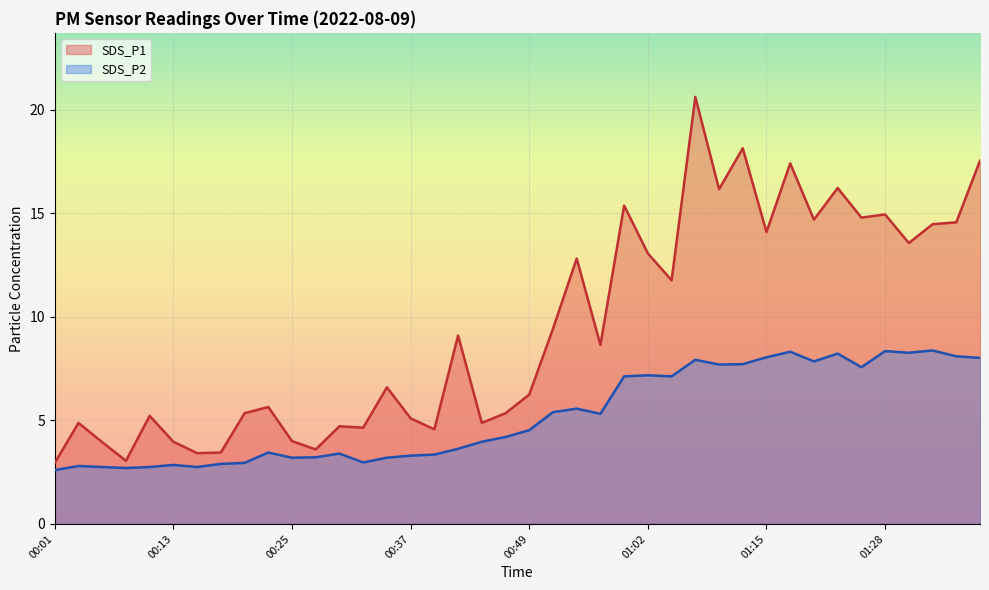

What is the total value across all series at 00:08?

5.8